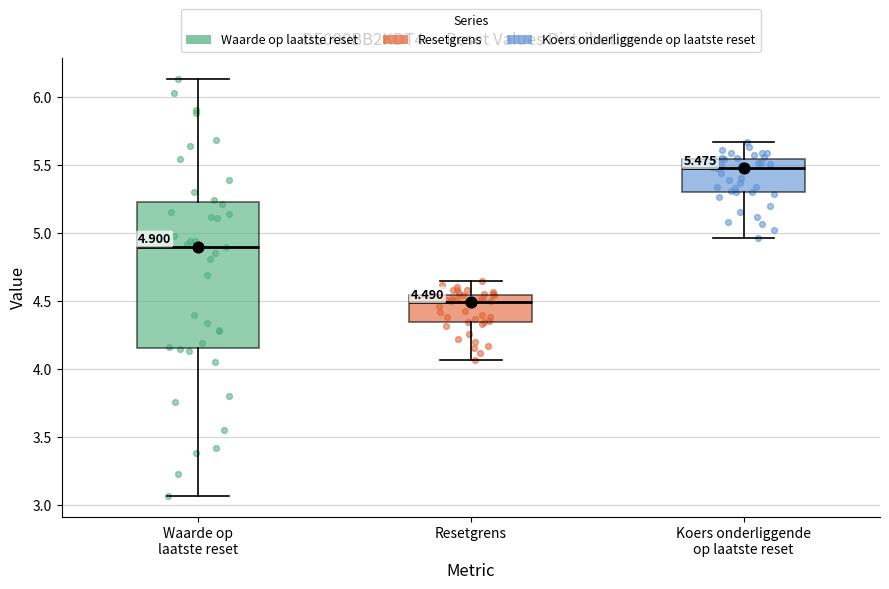

Which box has the lowest median line?

Resetgrens